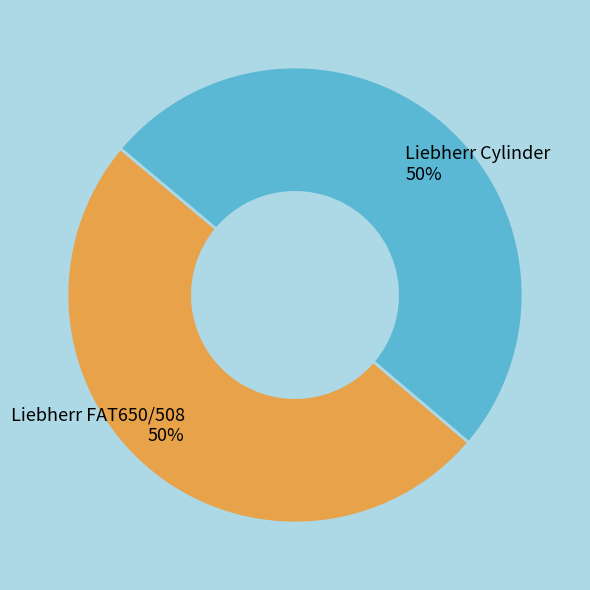

What is the ratio of the value at Liebherr FAT650/508 to the value at Liebherr Cylinder?

1.0